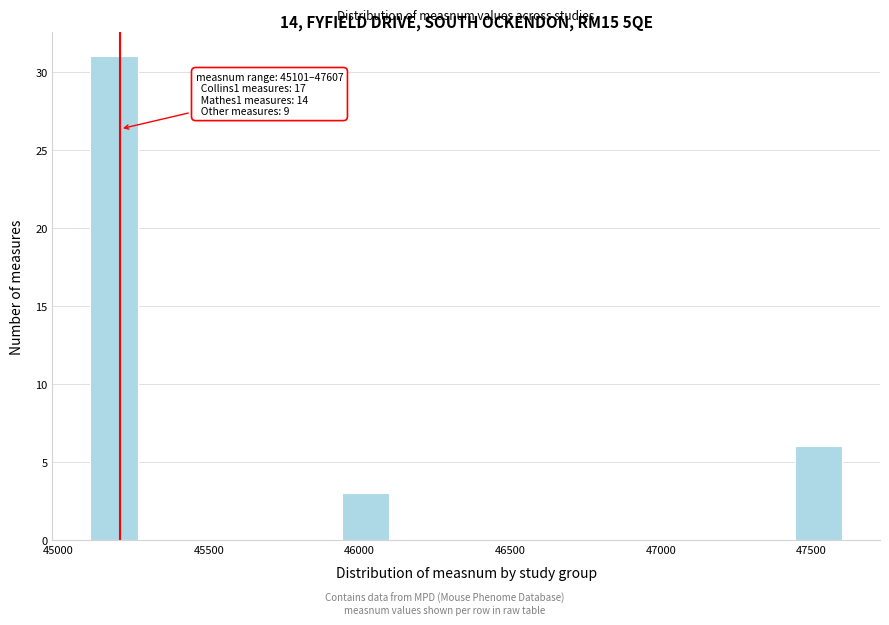

Around what value on the x-axis is the tallest bar? Give the approximate position of its centre, as read against the axis.

45200